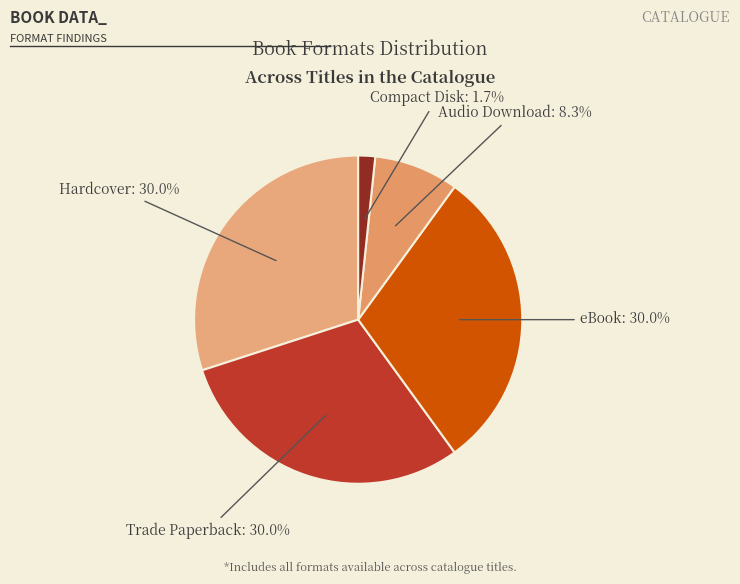

Count the number of slices in the pie.

5